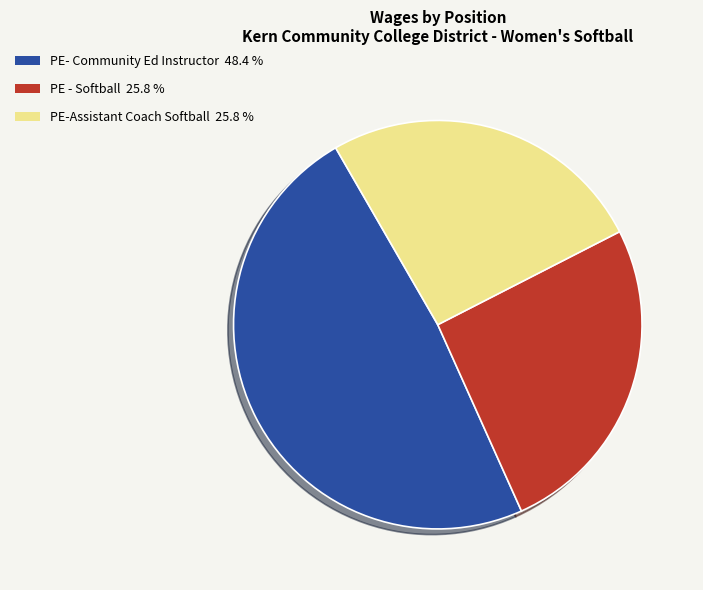

What is the ratio of the value at PE- Community Ed Instructor to the value at PE - Softball?

1.9